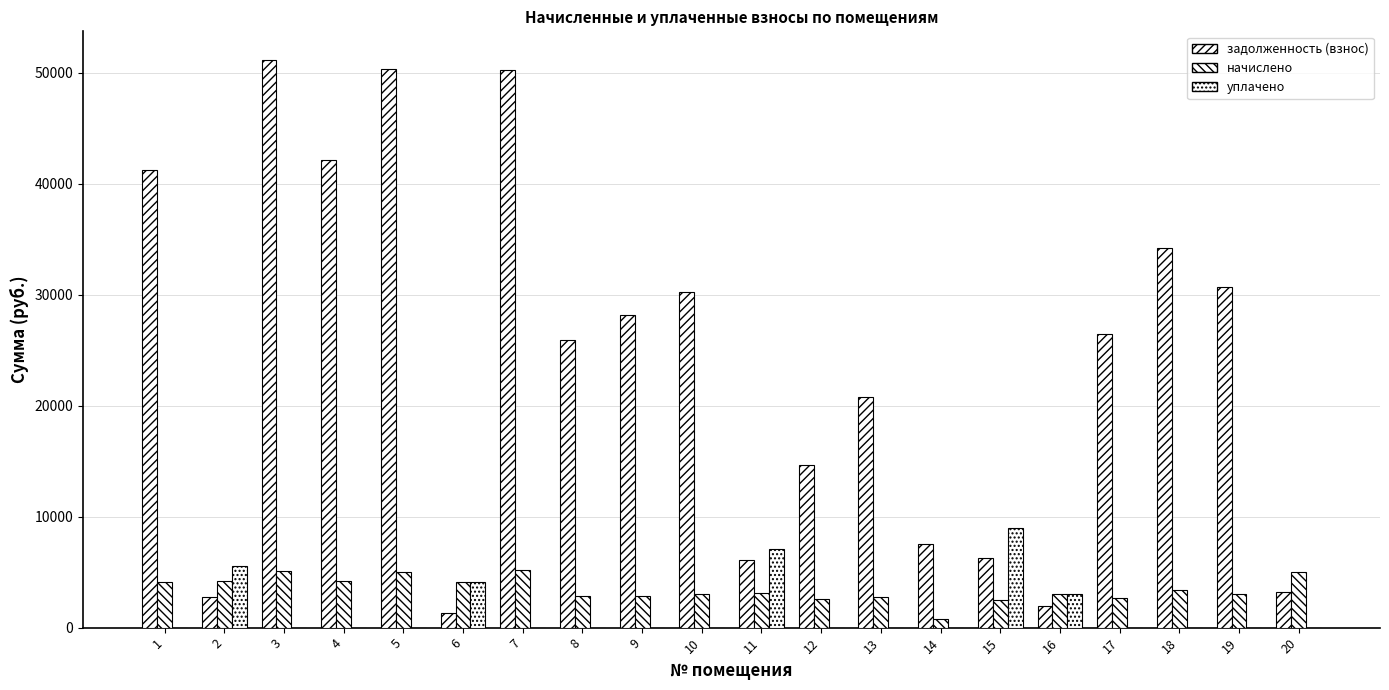

Count the number of data series in this chart.

3